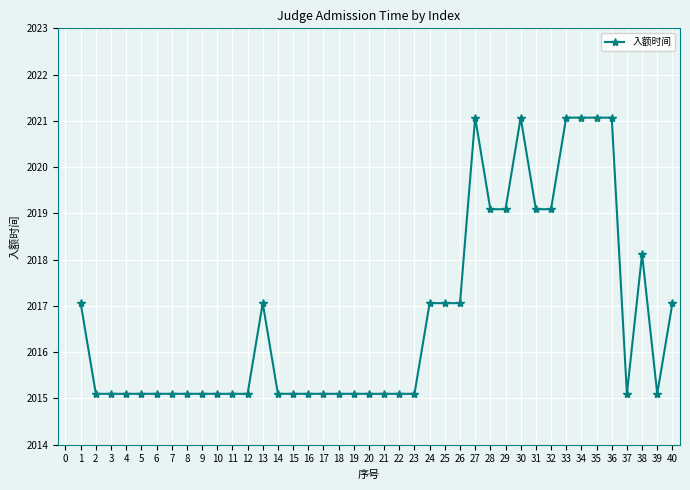

What is the value of the 21st point from the left?

2015.1